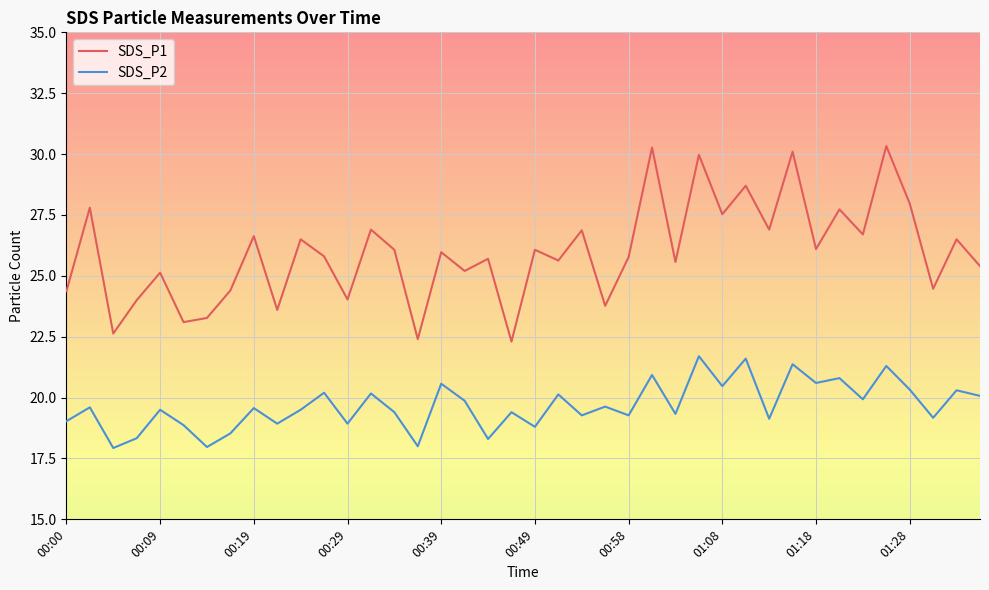

True or false: SDS_P2 and SDS_P1 intersect in this chart.

False